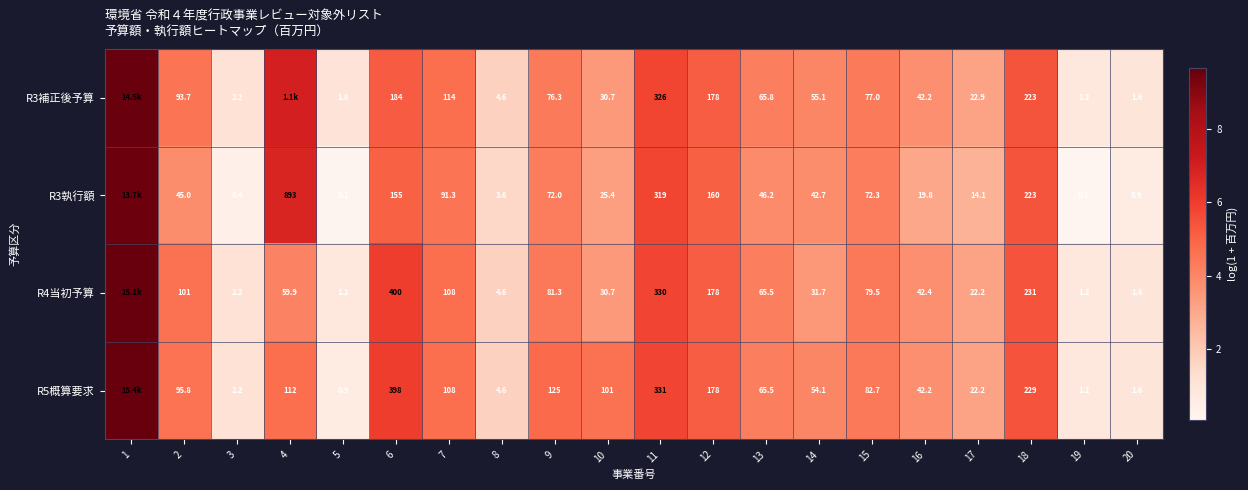

Between 4 and 6, which is larger?

4